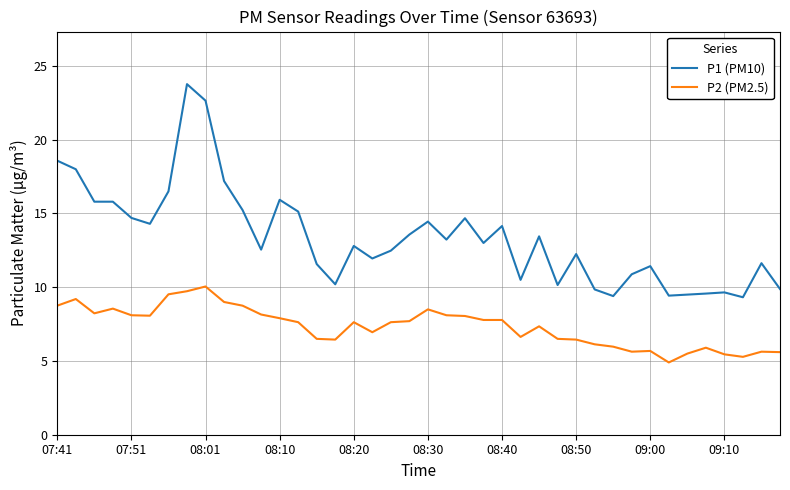

How many lines are shown in the chart?

2